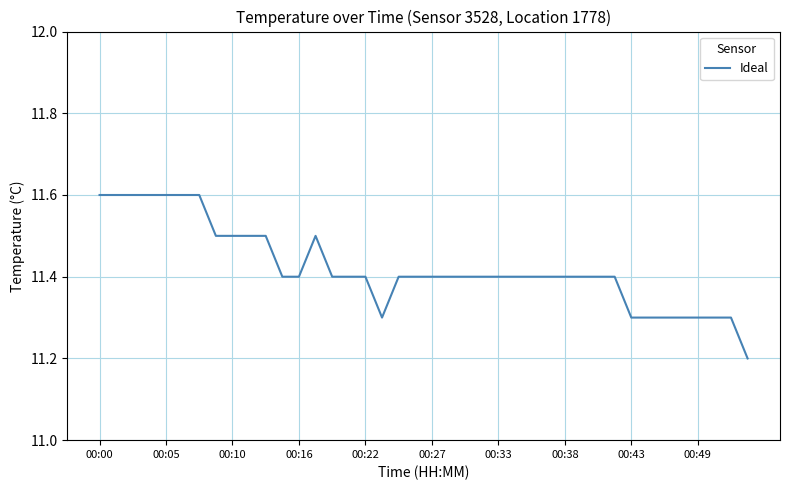

What is the maximum value shown in the chart?

11.6